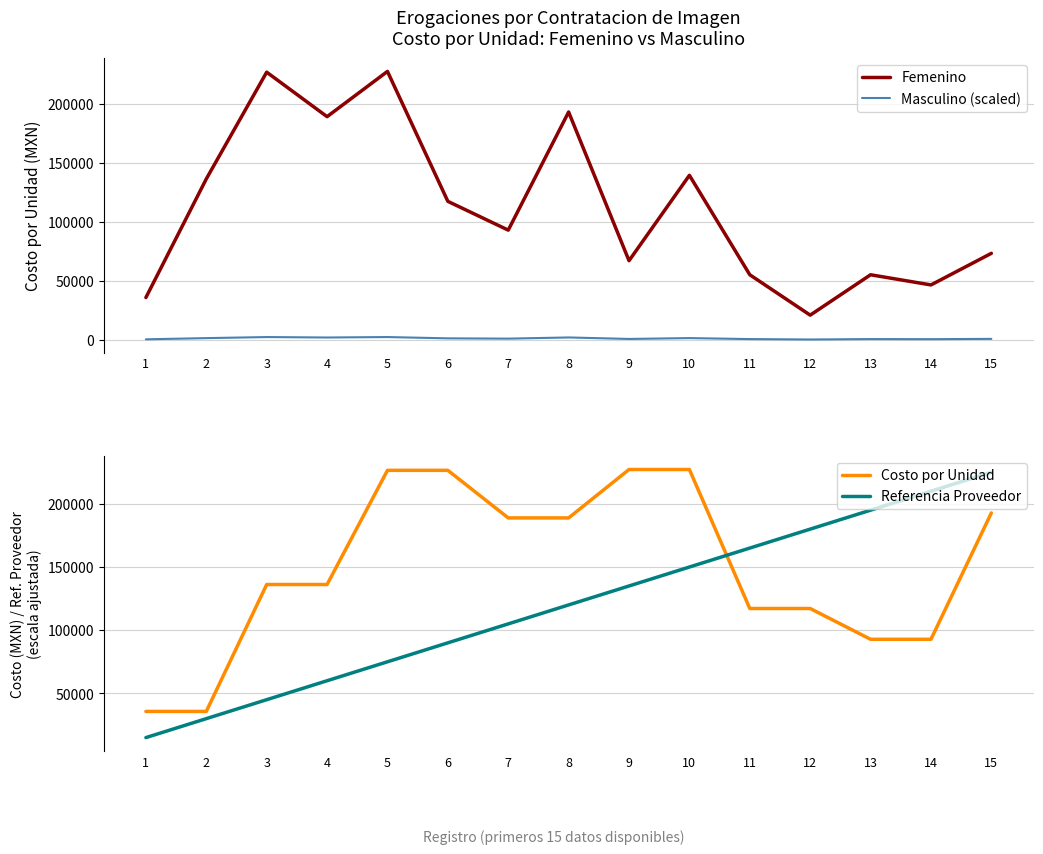

Reading left to right, extract all data points from this chart.

Femenino: 1=35716.0	2=136152.0	3=226519.0	4=188869.0	5=227179.0	6=117172.0	7=92800.0	8=192806.0	9=66909.0	10=139200.0	11=55007.0	12=20817.0	13=55007.0	14=46400.0	15=73154.0
Masculino (scaled): 1=357.2	2=1361.5	3=2265.2	4=1888.7	5=2271.8	6=1171.7	7=928.0	8=1928.1	9=669.1	10=1392.0	11=550.1	12=208.2	13=550.1	14=464.0	15=731.5
Costo por Unidad: 1=35716.0	2=35716.0	3=136152.0	4=136152.0	5=226519.0	6=226519.0	7=188869.0	8=188869.0	9=227179.0	10=227179.0	11=117172.0	12=117172.0	13=92800.0	14=92800.0	15=192806.0
Referencia Proveedor: 1=15000.0	2=30000.0	3=45000.0	4=60000.0	5=75000.0	6=90000.0	7=105000.0	8=120000.0	9=135000.0	10=150000.0	11=165000.0	12=180000.0	13=195000.0	14=210000.0	15=225000.0